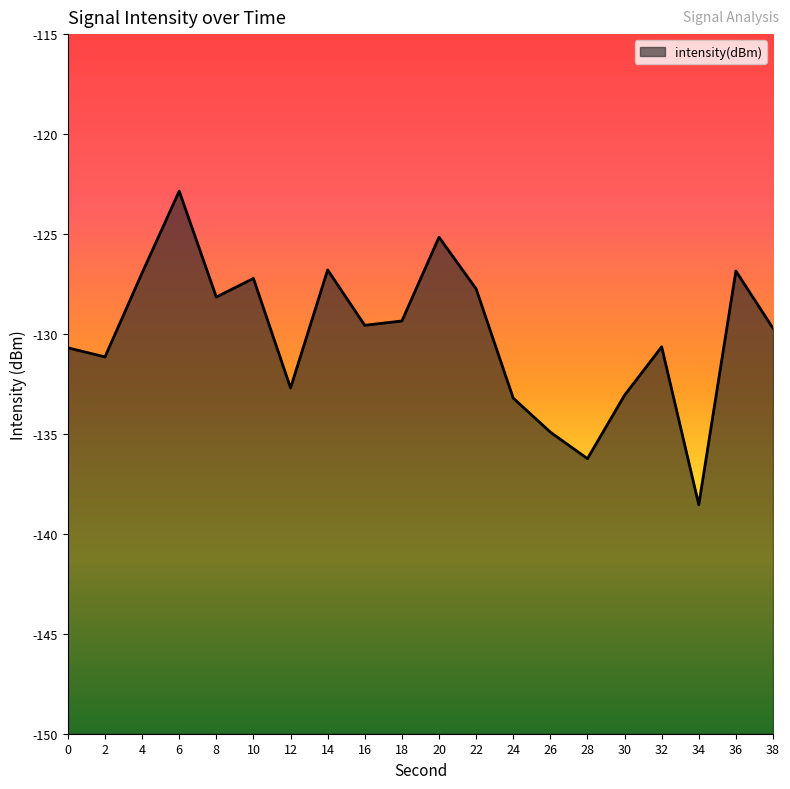

Rank the categories by value from lowest to highest.

34, 28, 26, 24, 30, 12, 2, 0, 32, 38, 16, 18, 8, 22, 10, 4, 36, 14, 20, 6